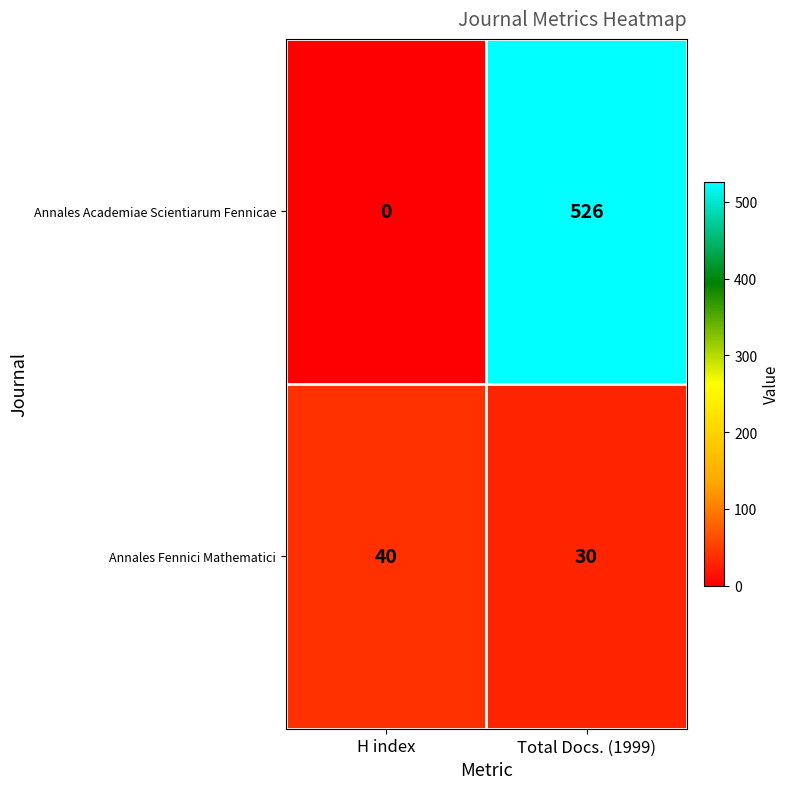

At which category does the chart reach its minimum across all series?

H index